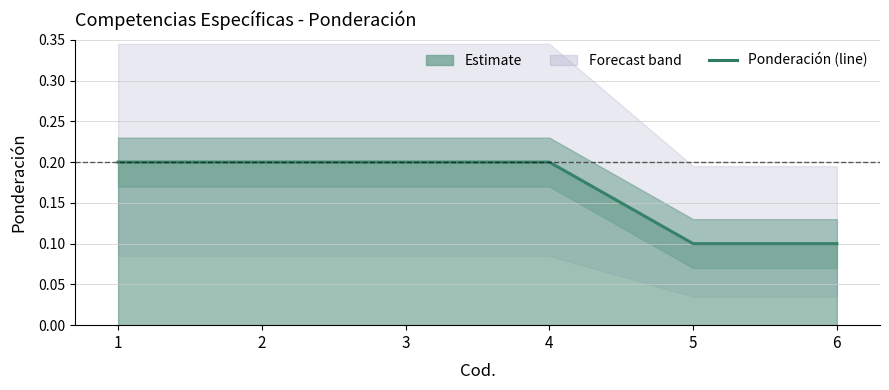

What is the difference between the second highest and minimum values?

0.1